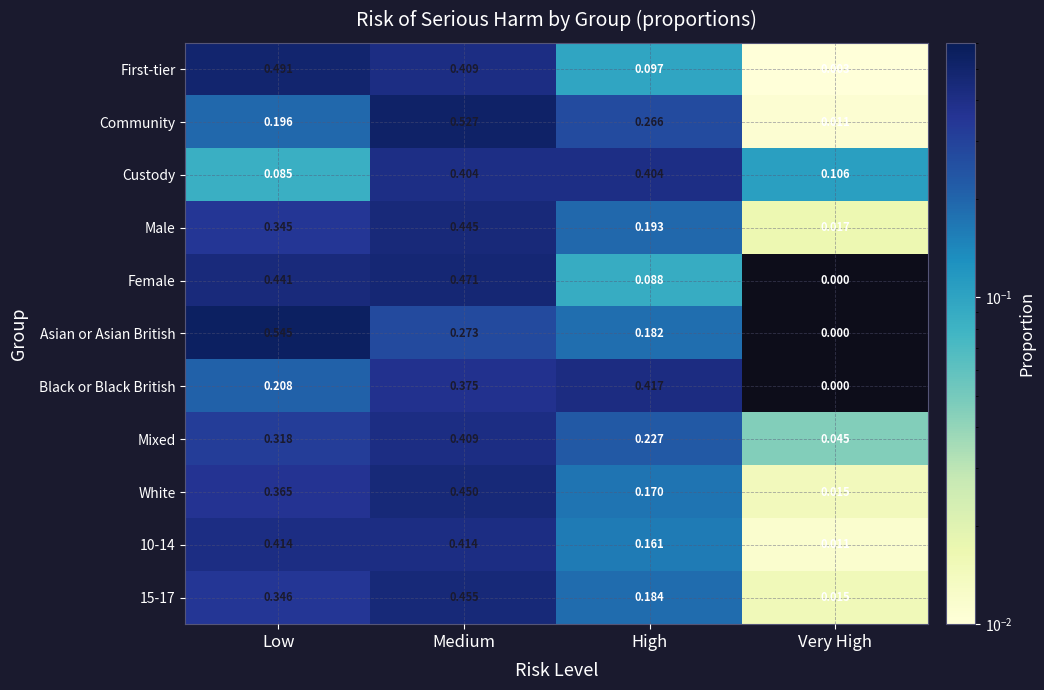

Is the value of White at High greater than the value of 10-14 at Very High?

Yes